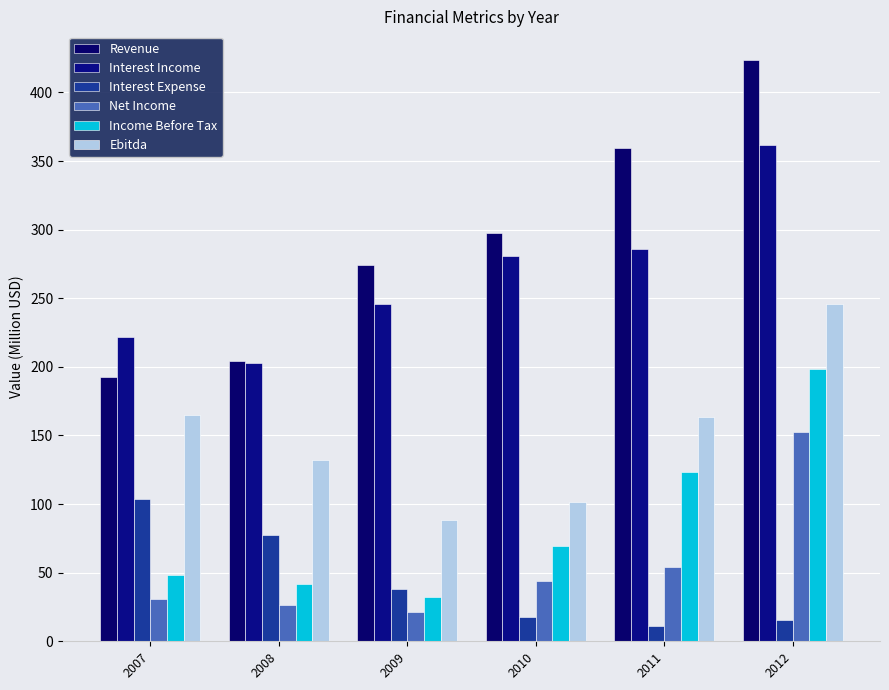

Is it true that Interest Income equals 361.8 at 2012?

True